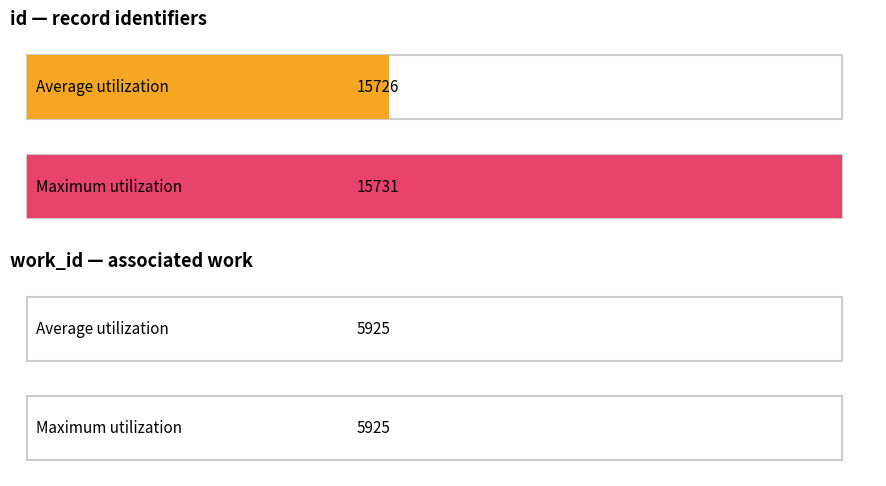

Does the chart contain stacked bars?

No